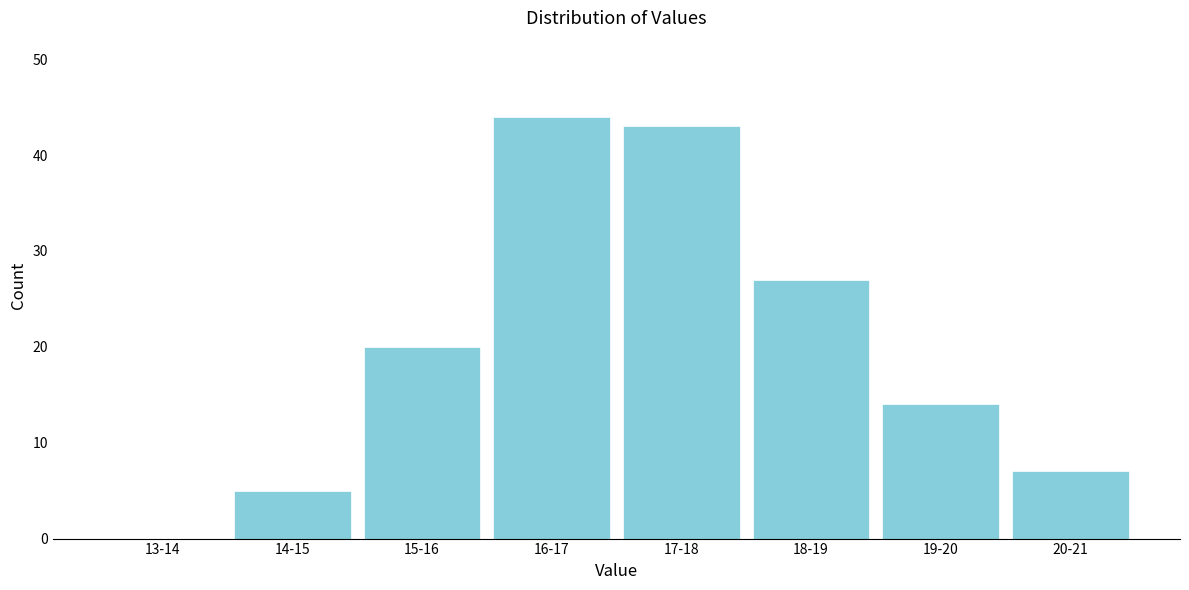

Reading right to left, what are all the values shown in this chart?

20-21=7	19-20=14	18-19=27	17-18=43	16-17=44	15-16=20	14-15=5	13-14=0